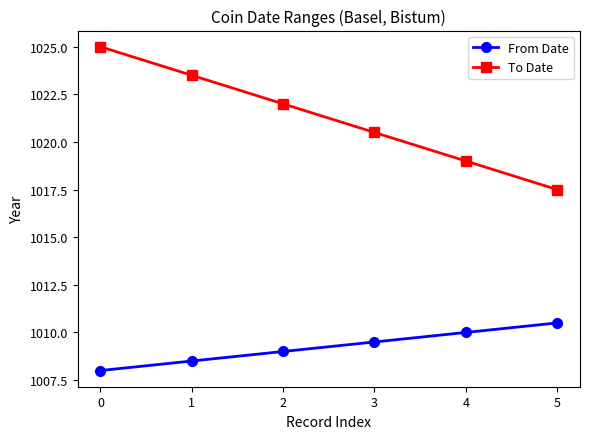

Reading left to right, list all the values displayed in this chart.

From Date: 0=1008.0	1=1008.5	2=1009.0	3=1009.5	4=1010.0	5=1010.5
To Date: 0=1025.0	1=1023.5	2=1022.0	3=1020.5	4=1019.0	5=1017.5